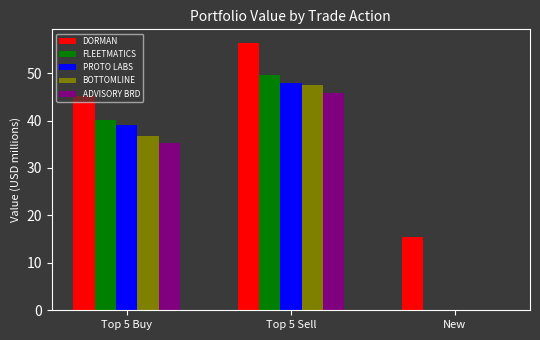

Where does the FLEETMATICS series first go above 40?

Top 5 Buy